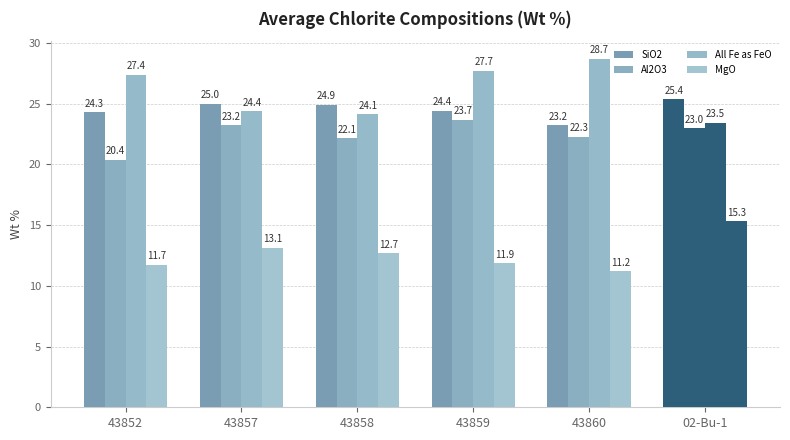

At 43852, list the series in order from largest to smallest.

All Fe as FeO, SiO2, Al2O3, MgO